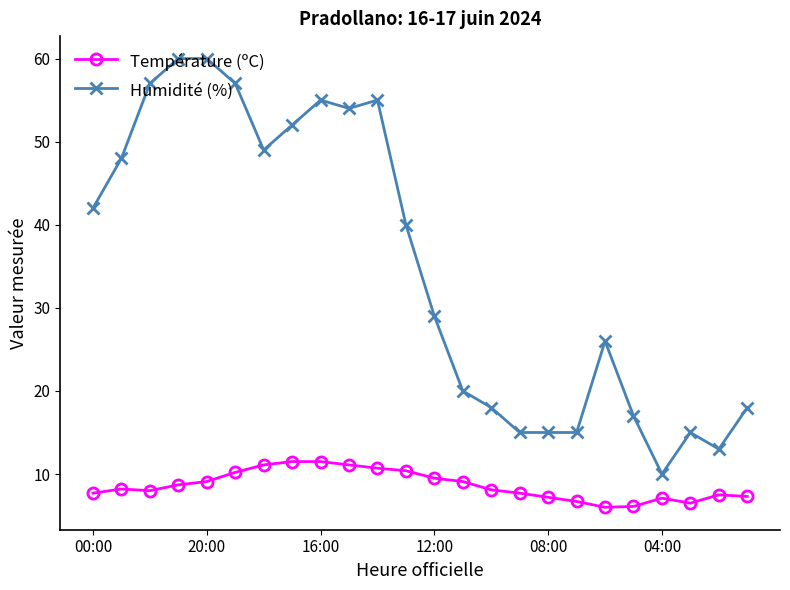

Is this an area chart (filled region under the line)?

No